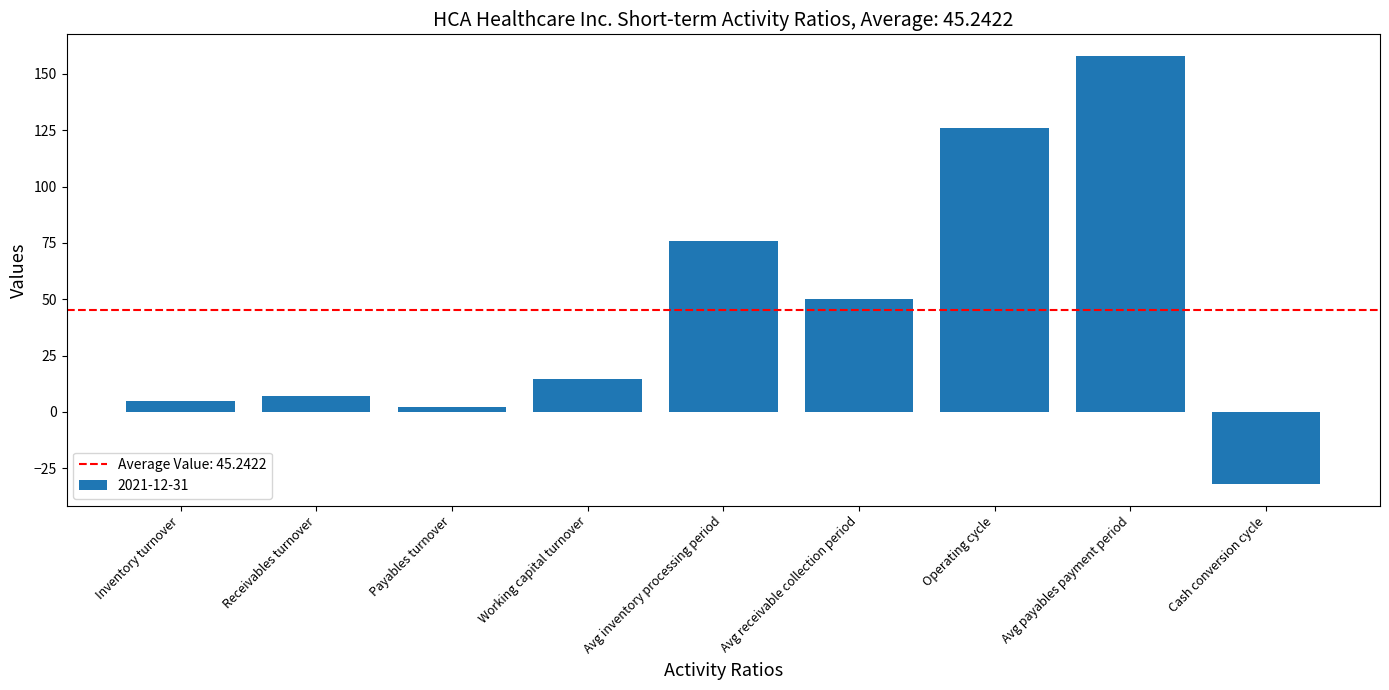

What is the sum of the values at Working capital turnover and Avg payables payment period?

172.8